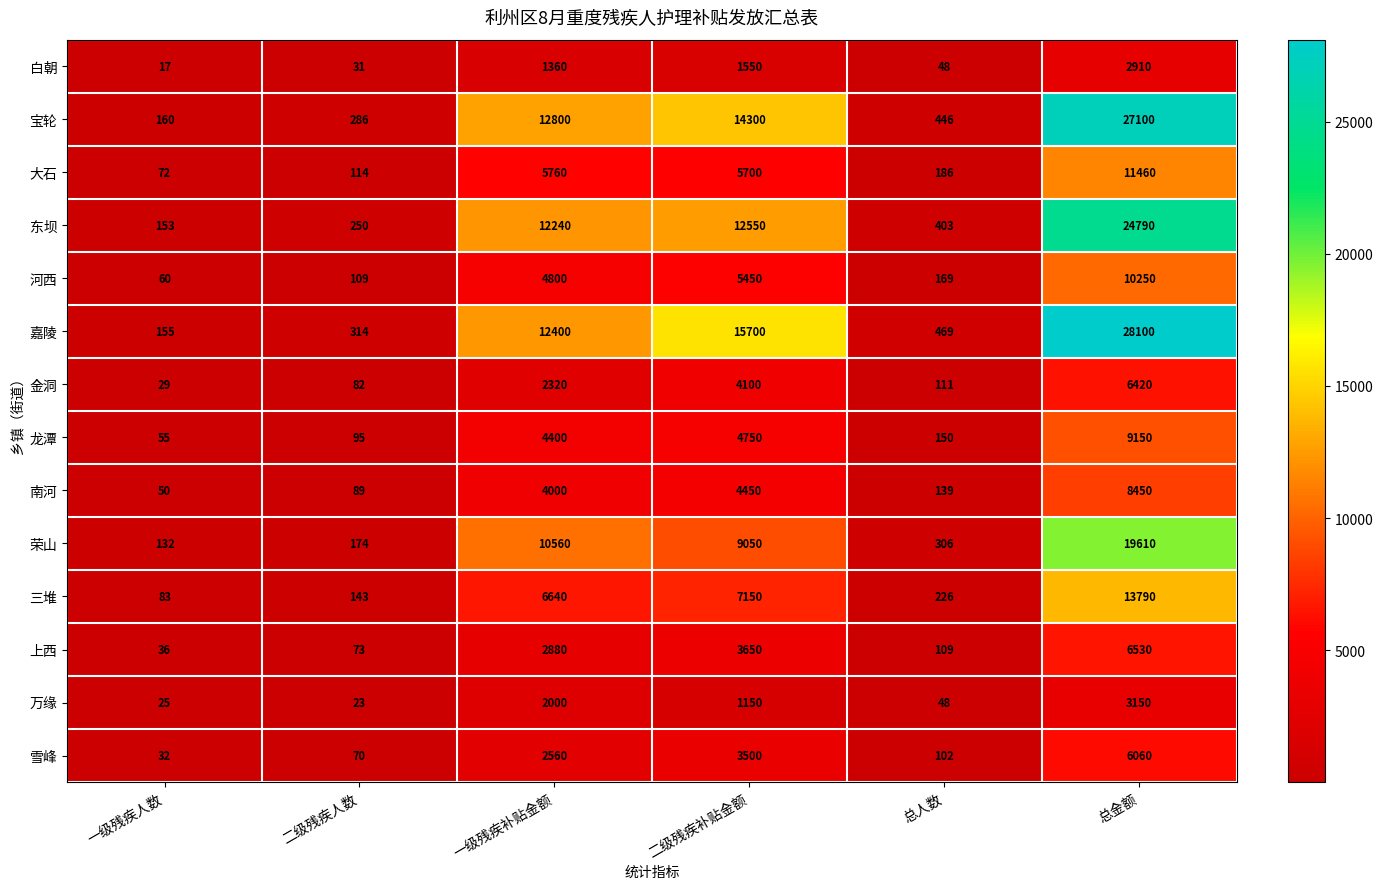

Which series has the largest range (max minus min)?

嘉陵